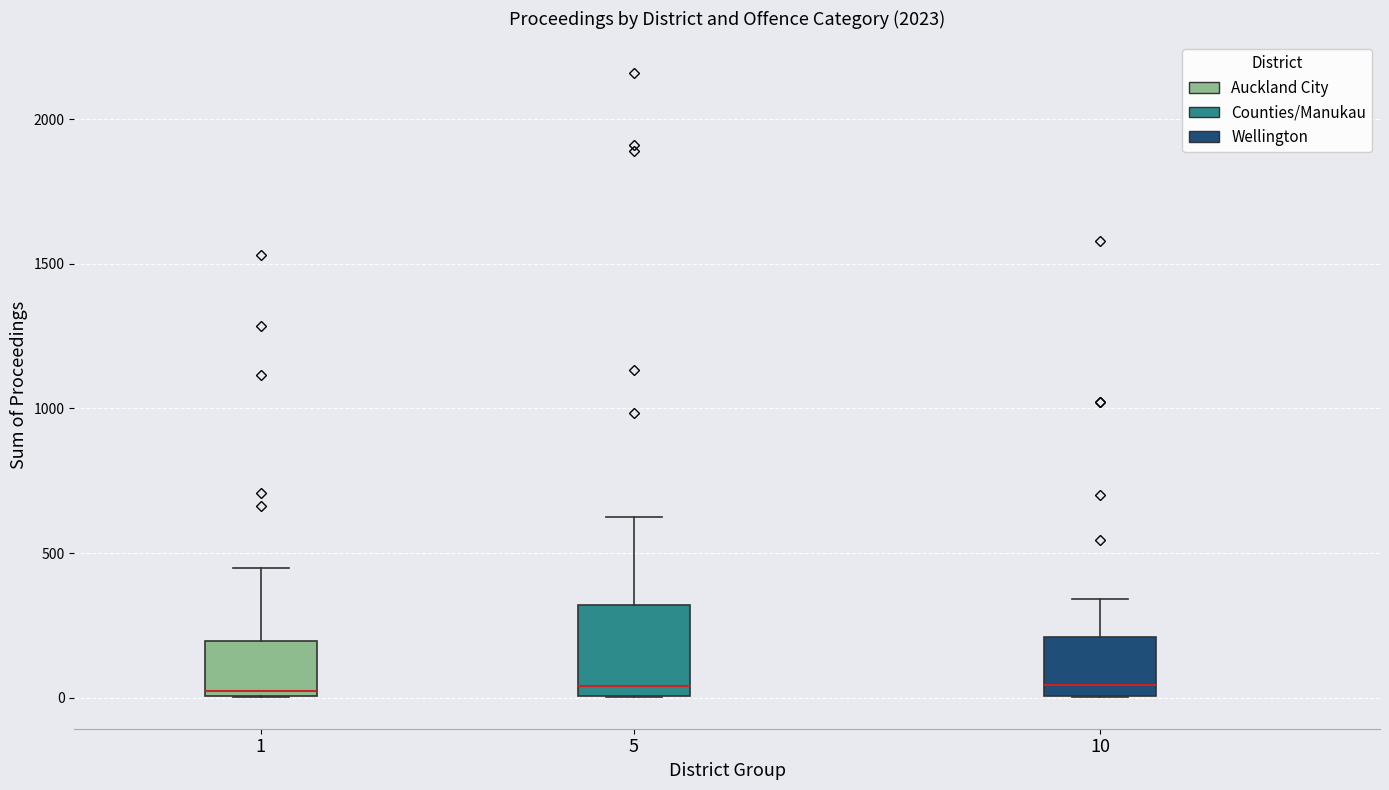

Reading left to right, read every box against the y-axis: the position of its median line, the range the box covers, and the ends of its whiskers. The values are not printed on the chart, so give them approximately, as read against the axis.

1: median 0 (just above the box's lower edge), box 0 to 200, whiskers 0 to 450
5: median 50, box 0 to 300, whiskers 0 to 600
10: median 50, box 0 to 200, whiskers 0 to 350